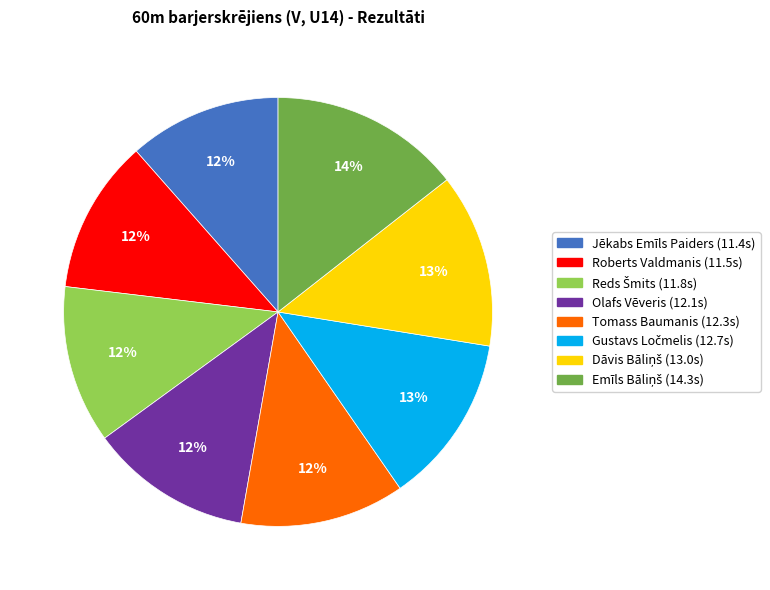

What percentage is the Jēkabs Emīls Paiders slice, to the nearest percent?

12%